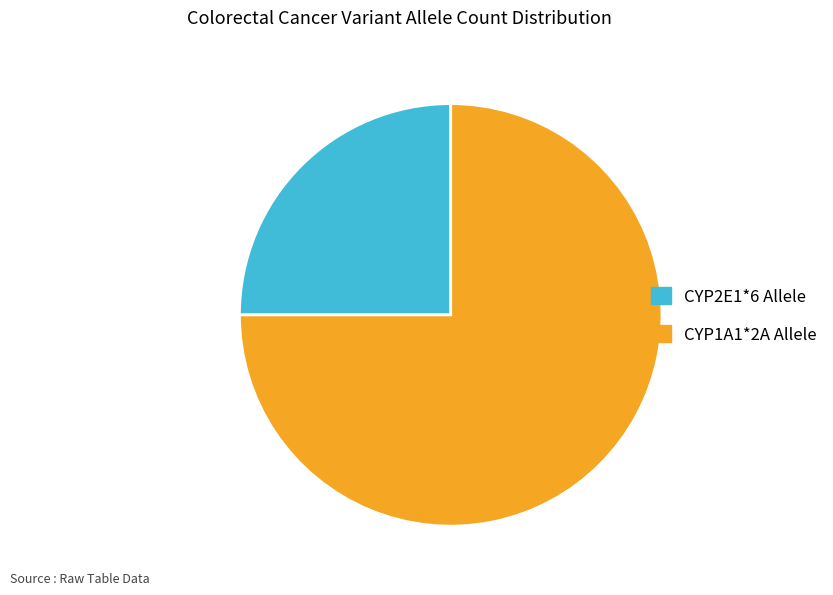

The CYP2E1*6 Allele slice represents 13% of the pie. True or false?

False